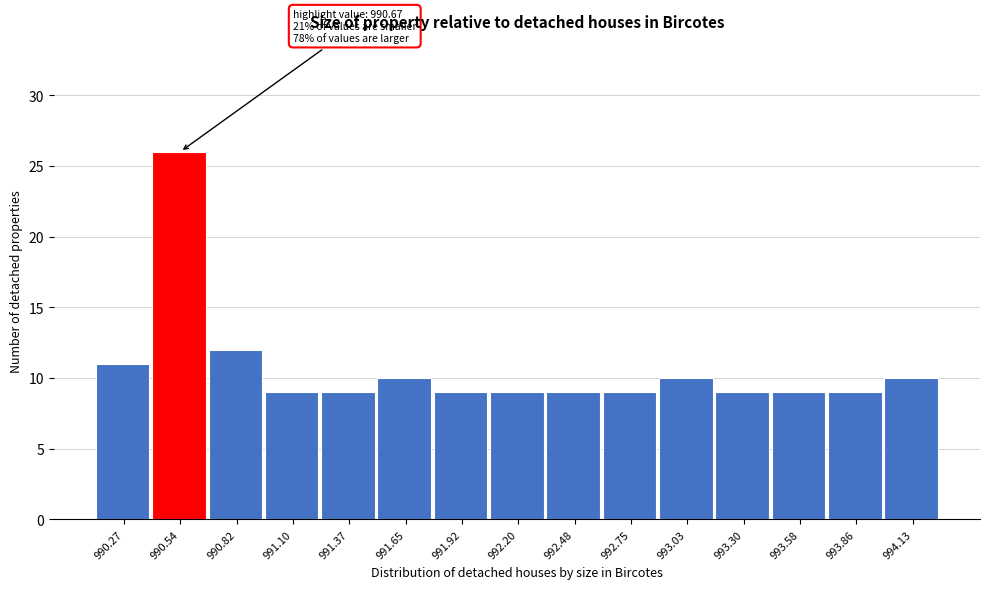

Over which range of the x-axis is the bar tallest?

990.40 to 990.70